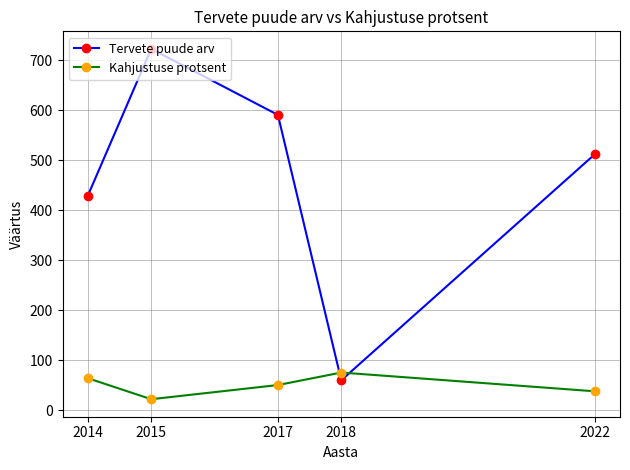

Is it true that Tervete puude arv equals 722.7 at 2015?

True